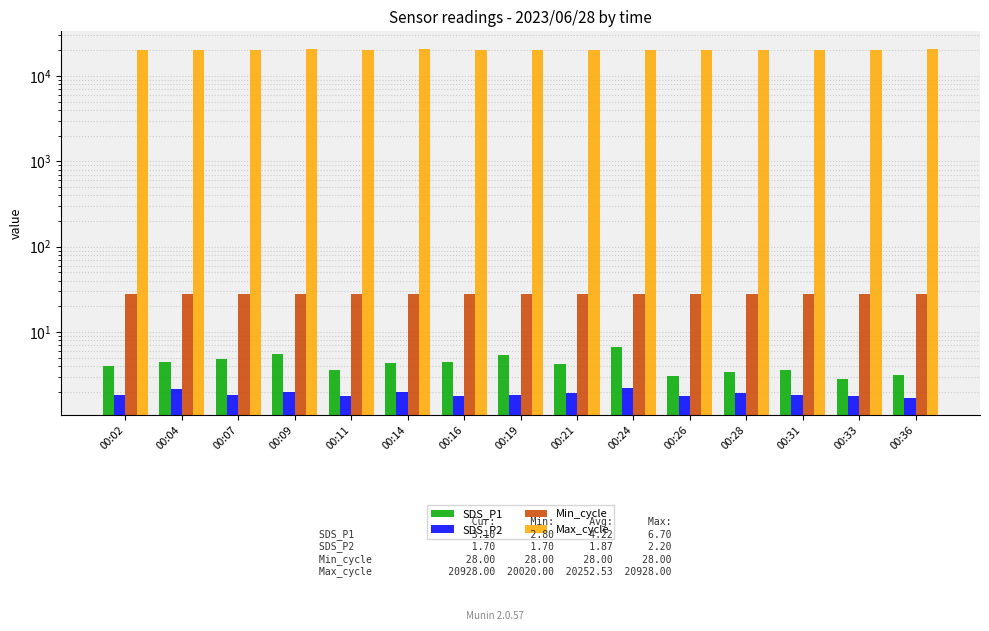

At which category is the sum across all series the highest?

00:36